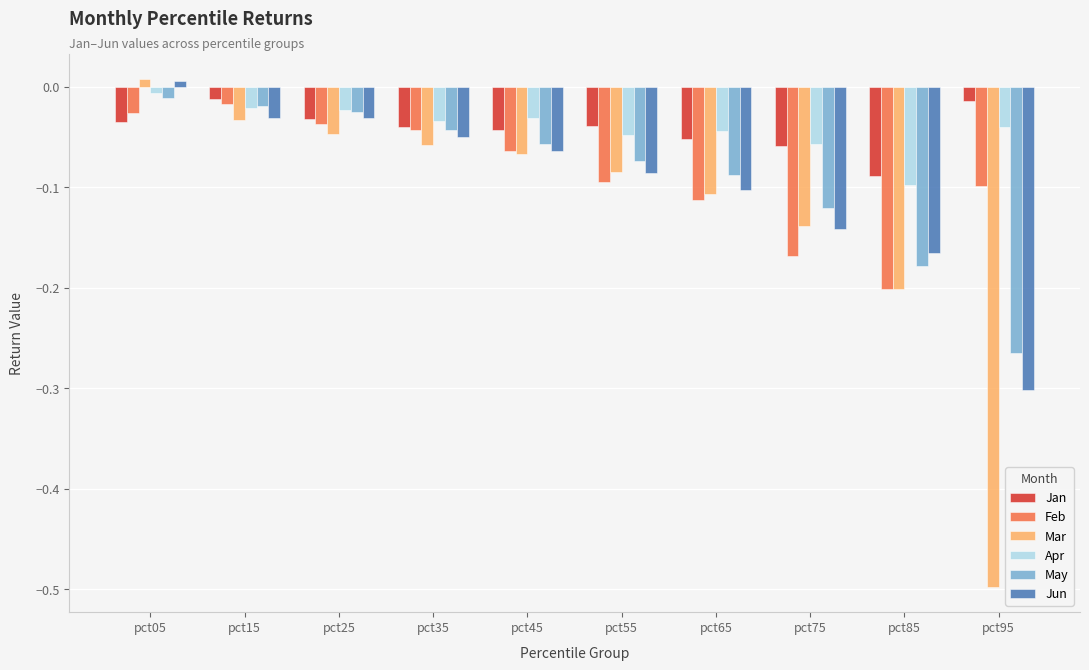

Is the value of May at pct05 greater than the value of Jun at pct65?

Yes